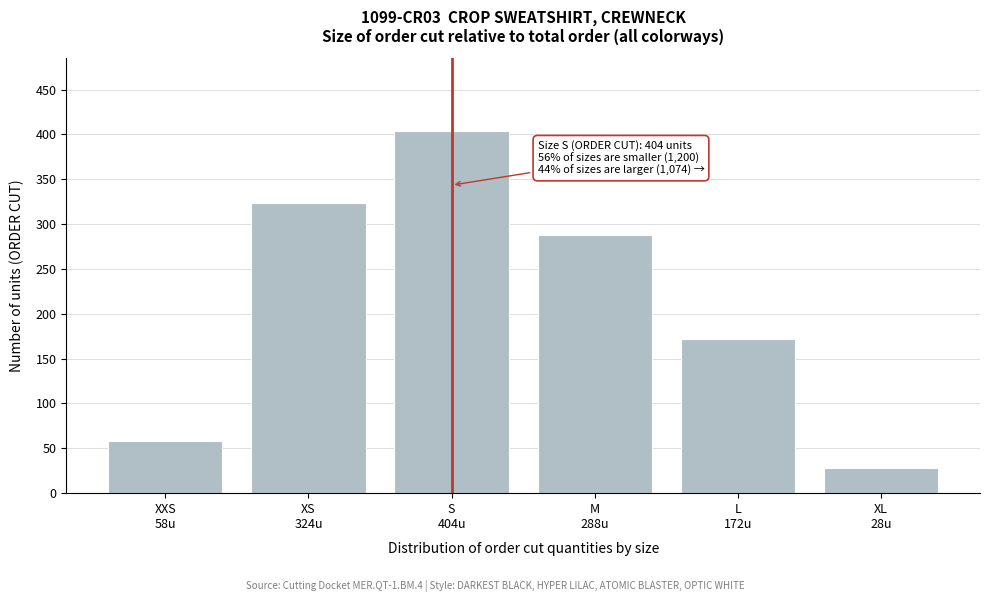

Reading left to right, extract all data points from this chart.

58	324	404	288	172	28